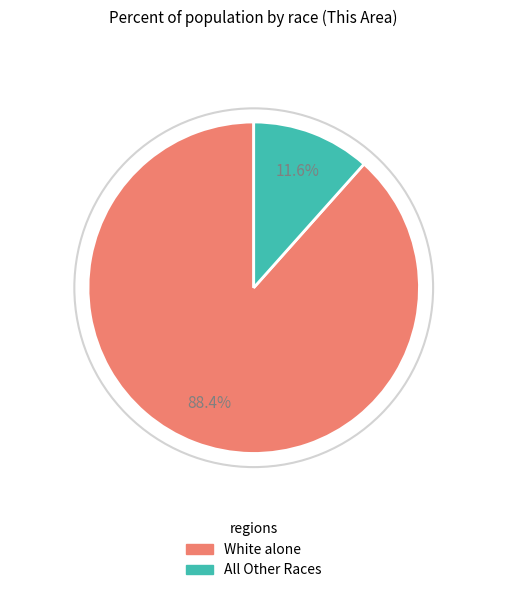

How many segments does this pie chart have?

2